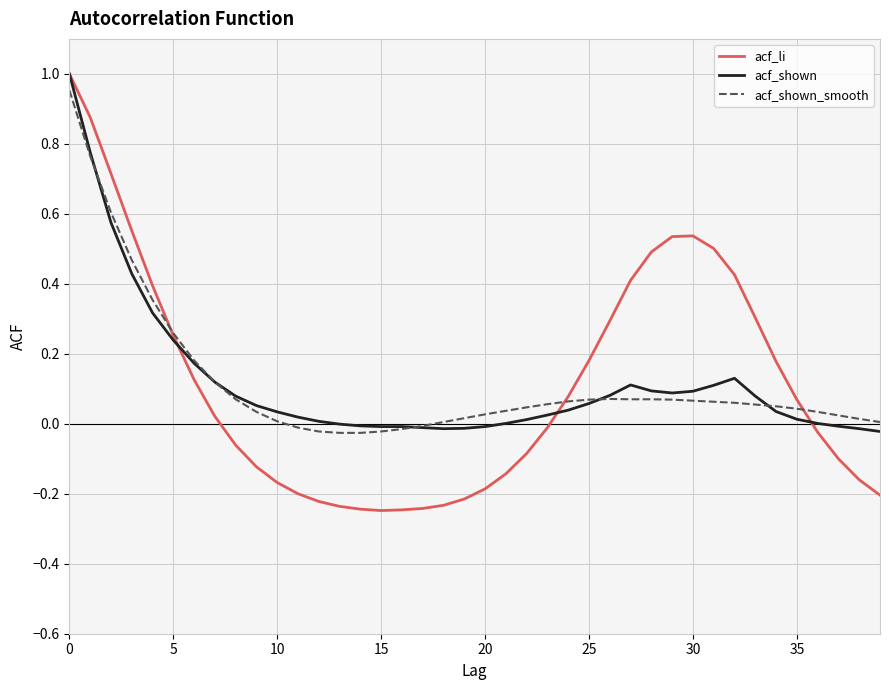

Is this an area chart (filled region under the line)?

No